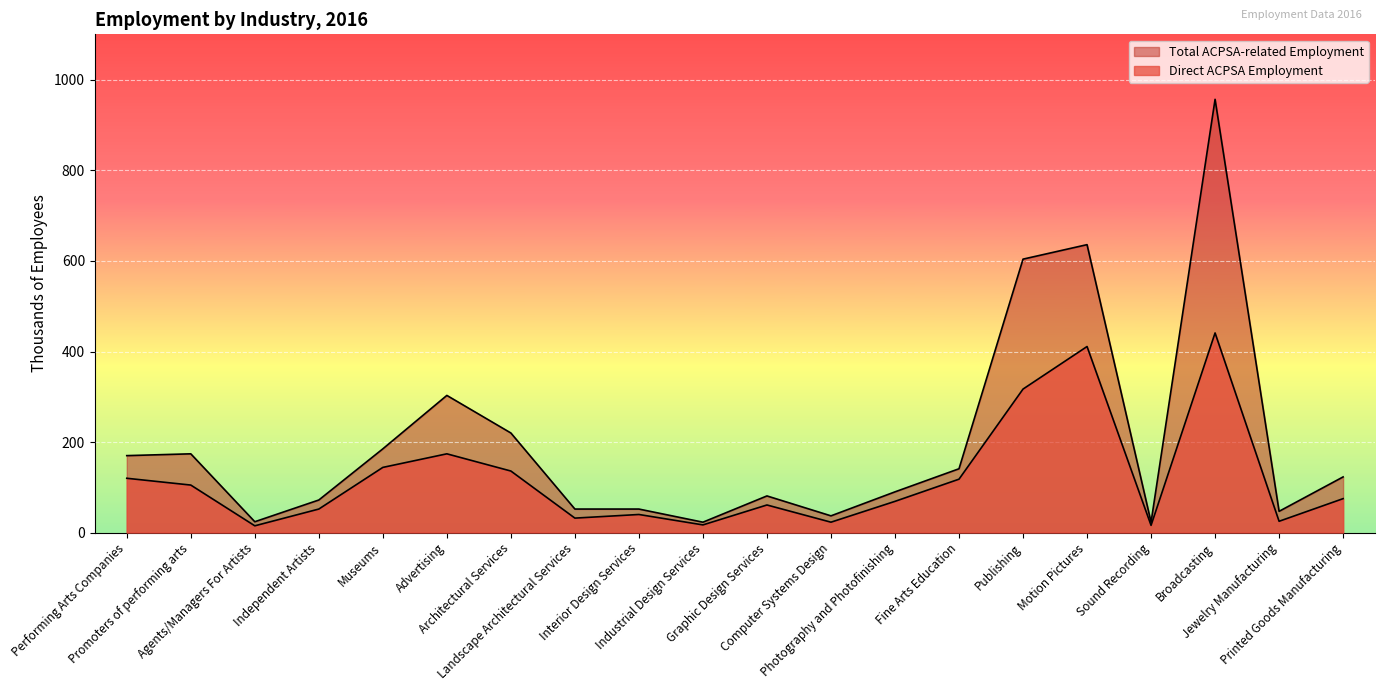

What is the label of the 5th point from the left?

Museums